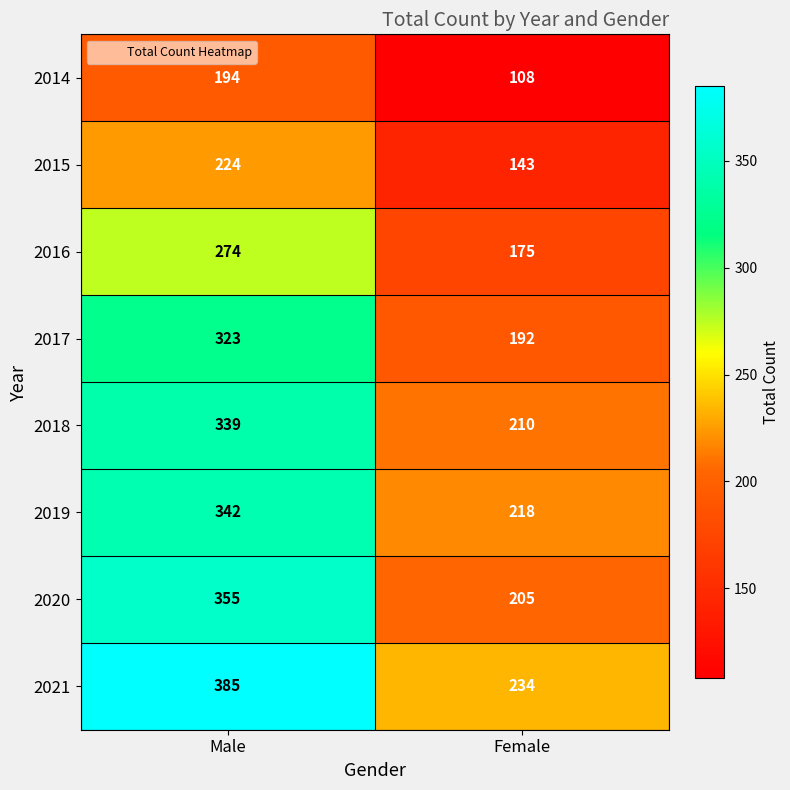

What is the difference between the 2016 values at Male and Female?

99